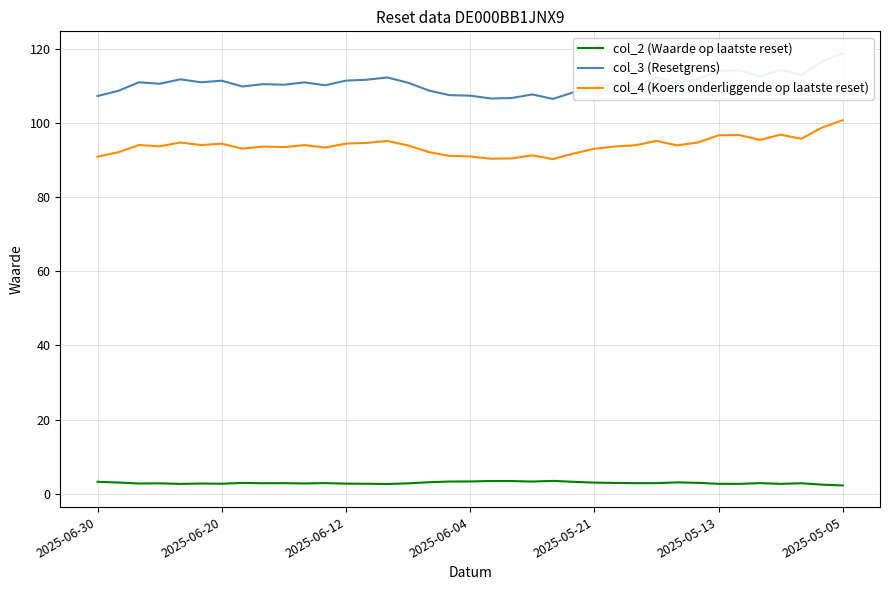

Which series has the largest range (max minus min)?

col_3 (Resetgrens)